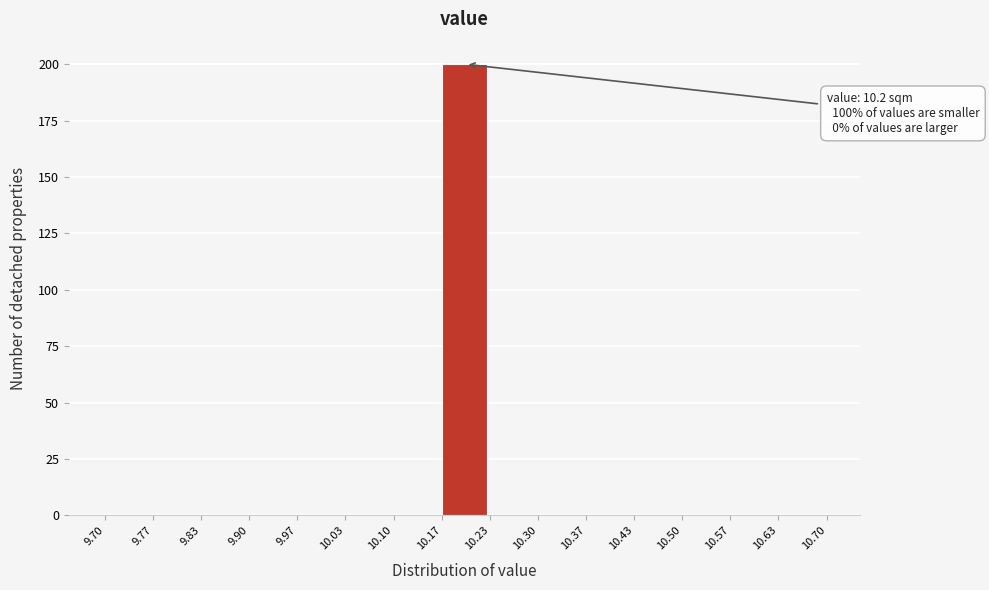

Over which range of the x-axis is the bar tallest?

10.17 to 10.23